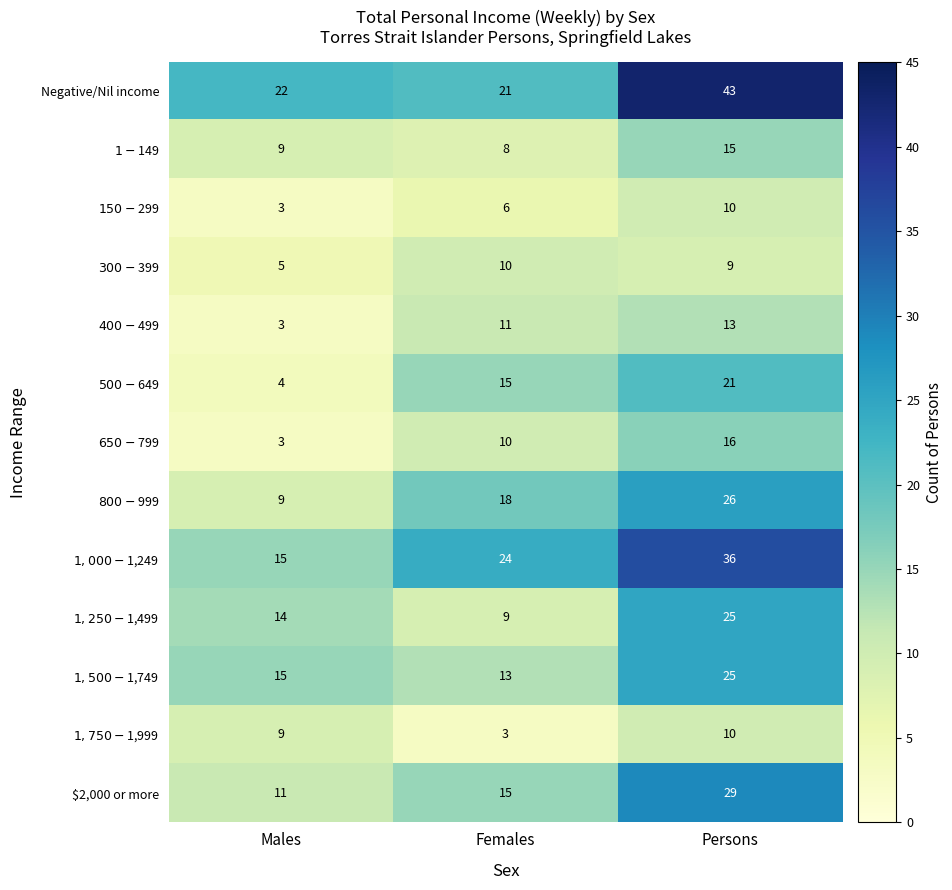

Which series has the largest range (max minus min)?

Negative/Nil income